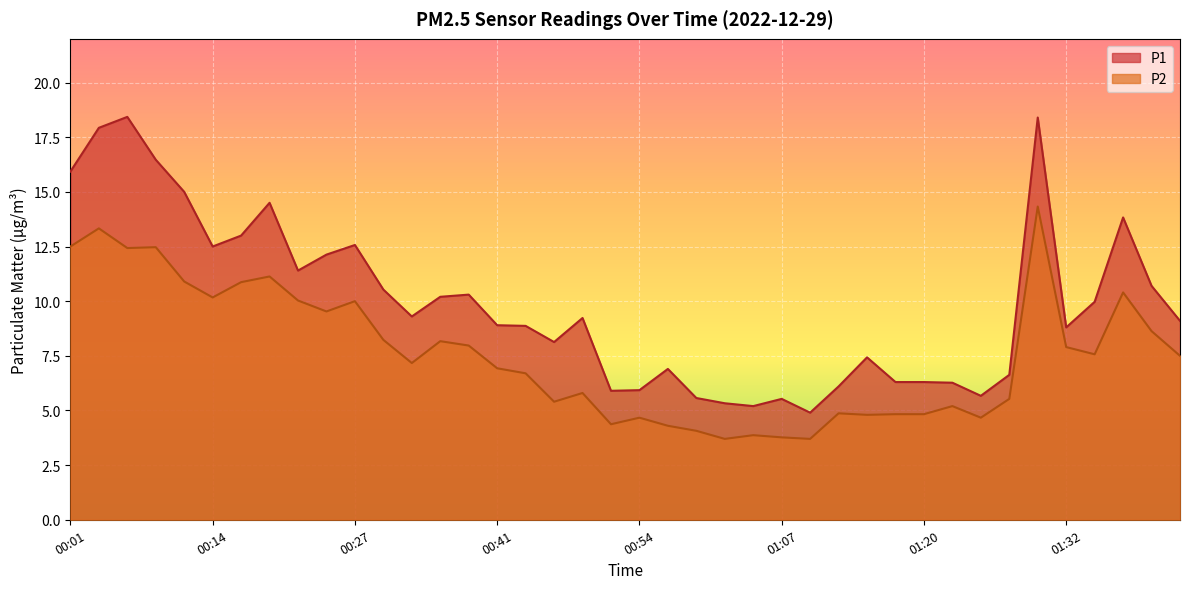

What is the difference between the second highest and minimum values in the P1 series?

13.5